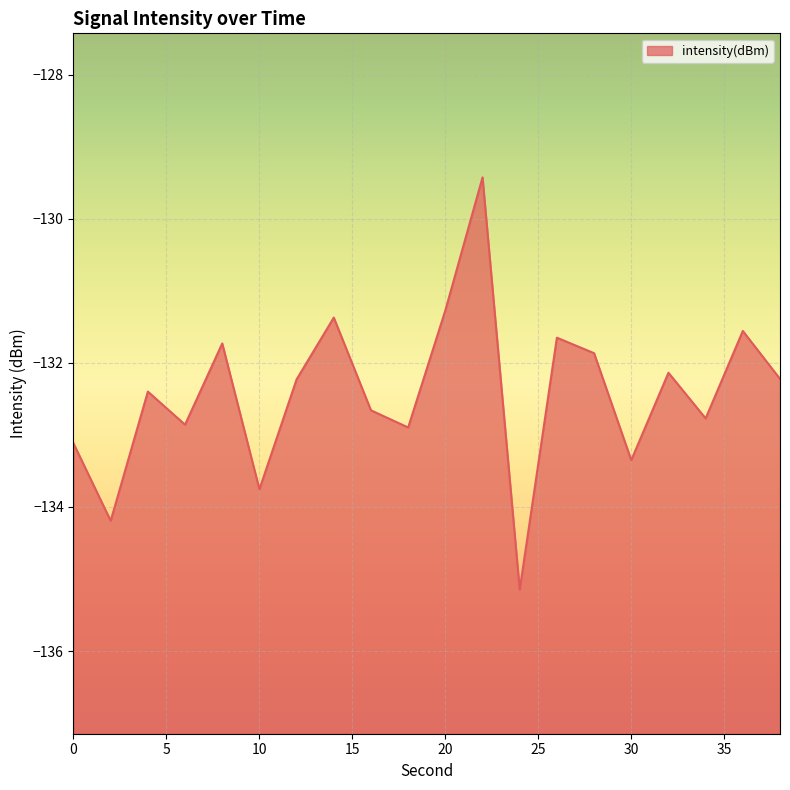

Rank the categories by value from highest to lowest.

22, 20, 14, 36, 26, 8, 28, 32, 38, 12, 4, 16, 34, 6, 18, 0, 30, 10, 2, 24